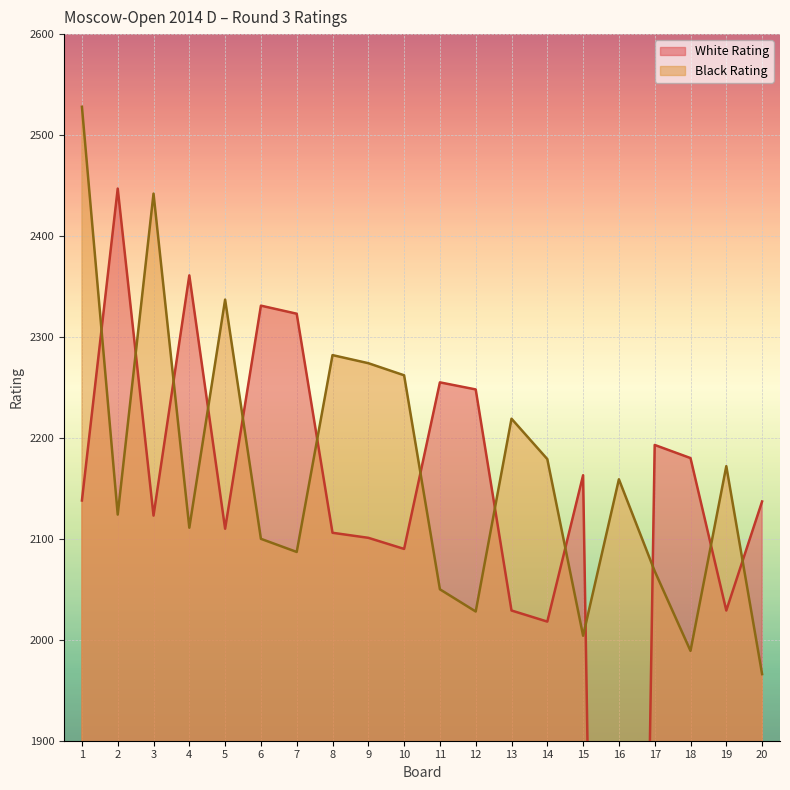

What is the total value across all series at 6?

4431